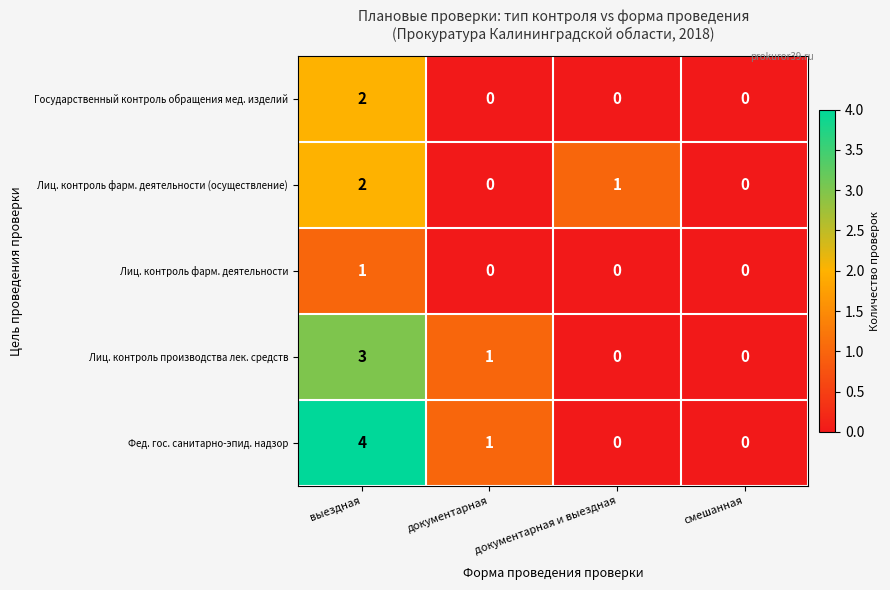

How many data points does each series have?

4